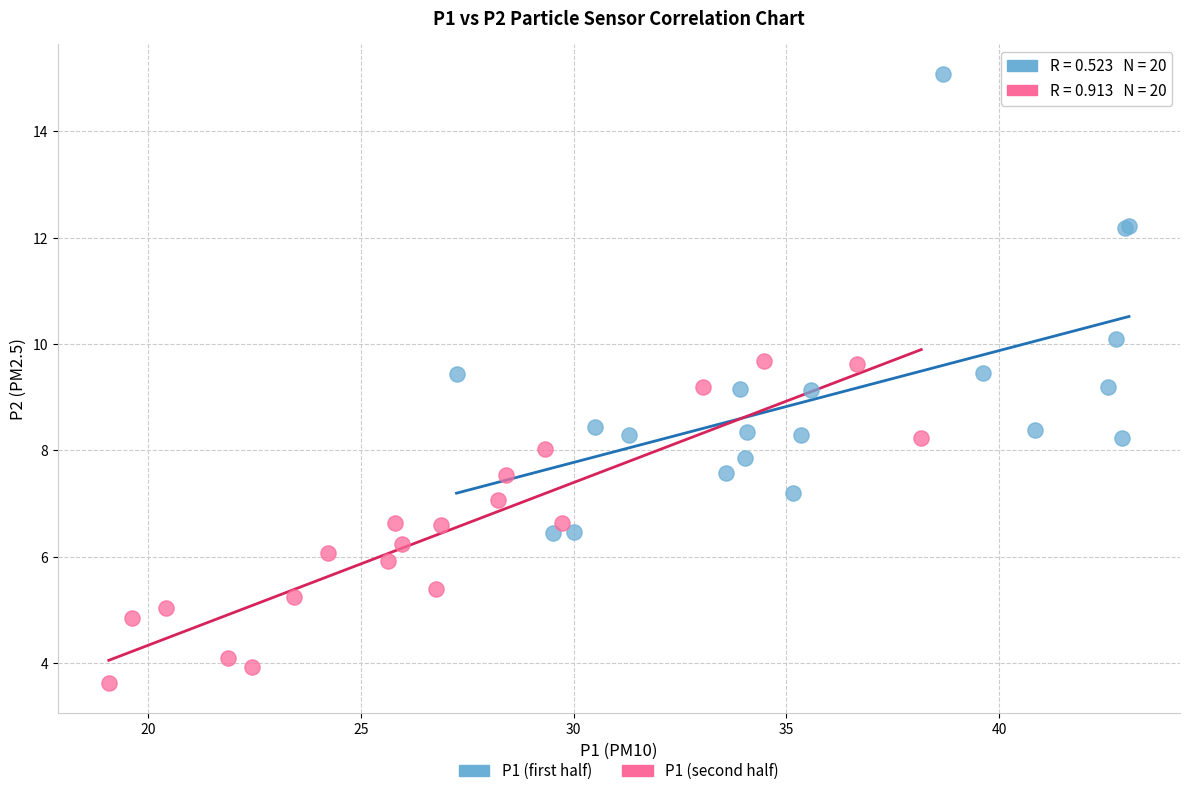

Which series reaches the minimum Y coordinate?

P1 (second half)